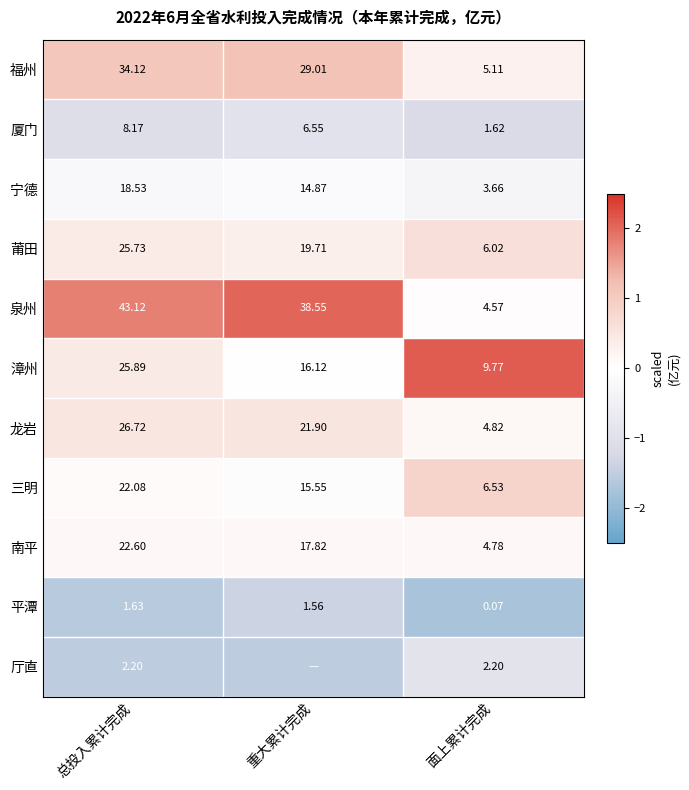

Where does the 福州 series first go above 29?

总投入累计完成